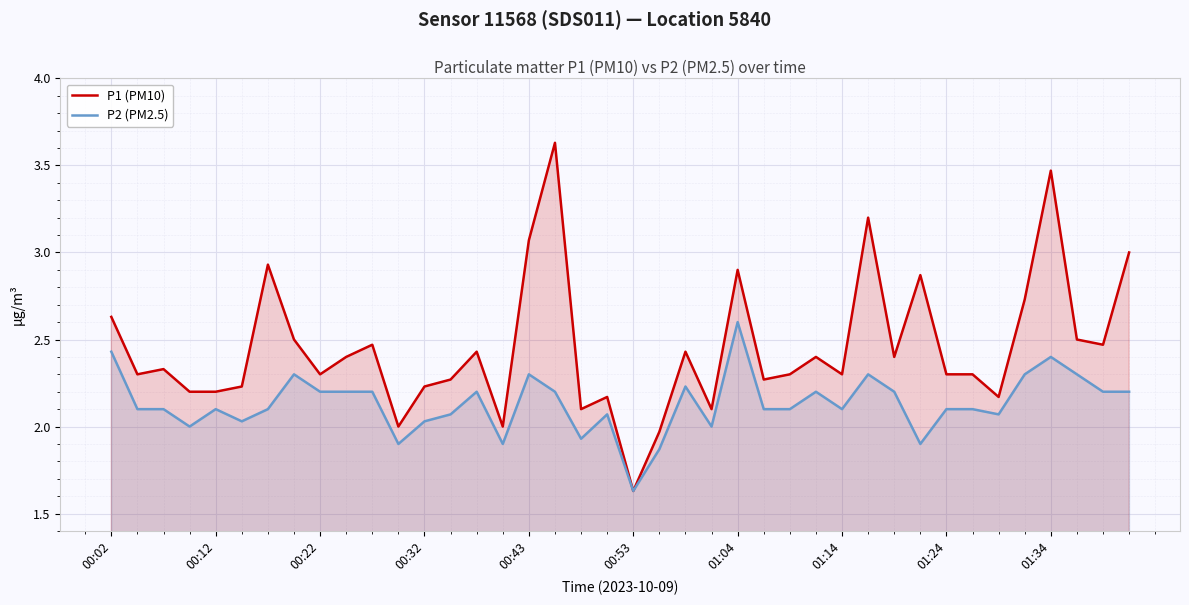

Reading left to right, transcribe all the data shown in this chart.

P1 (PM10): 2.6	2.3	2.3	2.2	2.2	2.2	2.9	2.5	2.3	2.4	2.5	2.0	2.2	2.3	2.4	2.0	3.1	3.6	2.1	2.2	1.6	2.0	2.4	2.1	2.9	2.3	2.3	2.4	2.3	3.2	2.4	2.9	2.3	2.3	2.2	2.7	3.5	2.5	2.5	3.0
P2 (PM2.5): 2.4	2.1	2.1	2.0	2.1	2.0	2.1	2.3	2.2	2.2	2.2	1.9	2.0	2.1	2.2	1.9	2.3	2.2	1.9	2.1	1.6	1.9	2.2	2.0	2.6	2.1	2.1	2.2	2.1	2.3	2.2	1.9	2.1	2.1	2.1	2.3	2.4	2.3	2.2	2.2